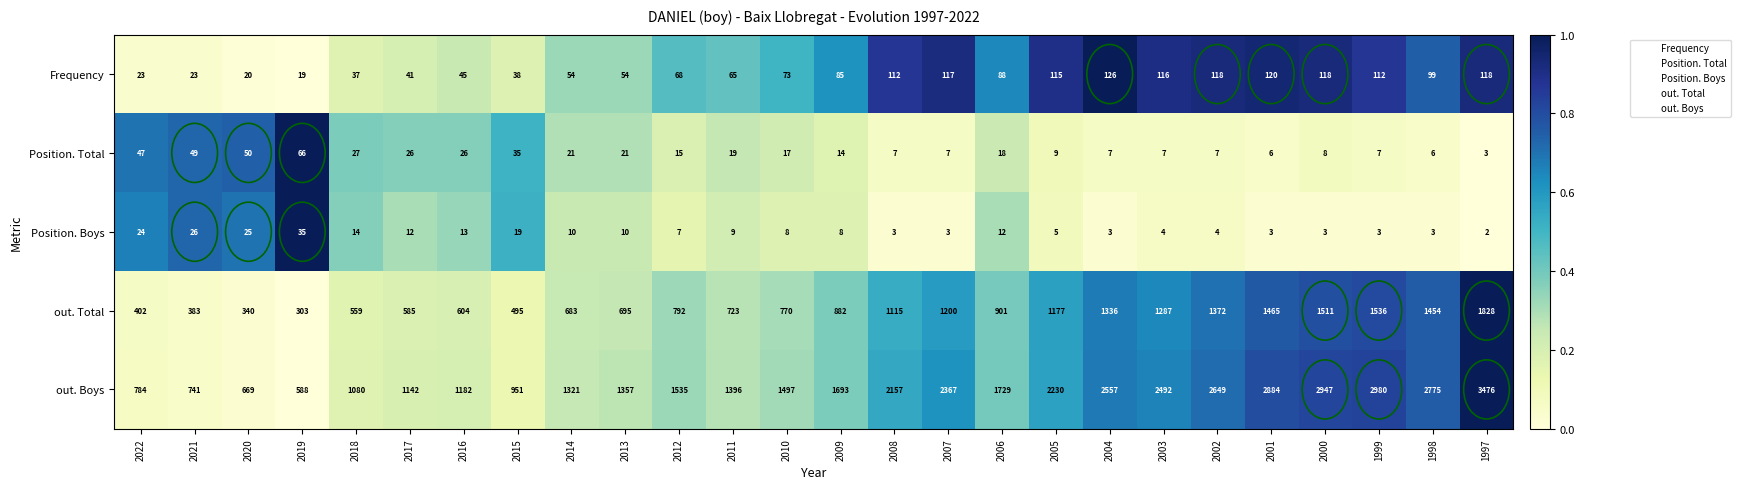

Which series has the largest range (max minus min)?

out. Boys